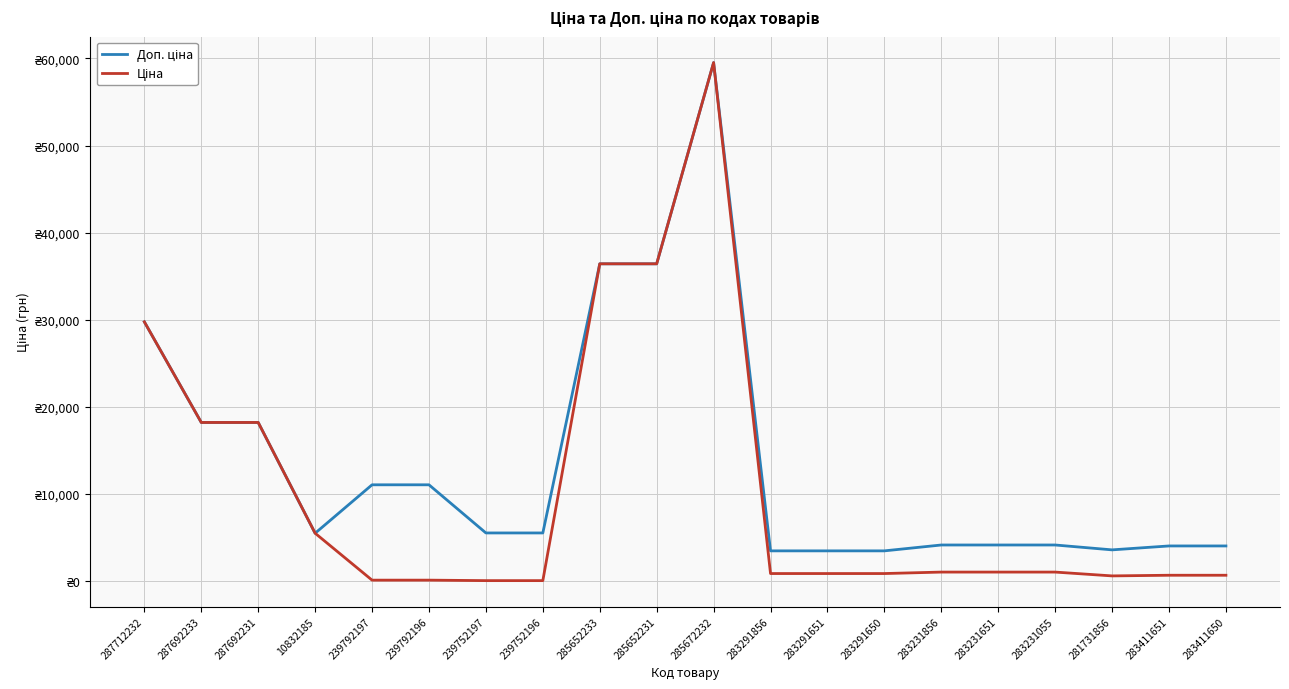

List the series in order of their overall mean, highest first.

Доп. ціна, Ціна